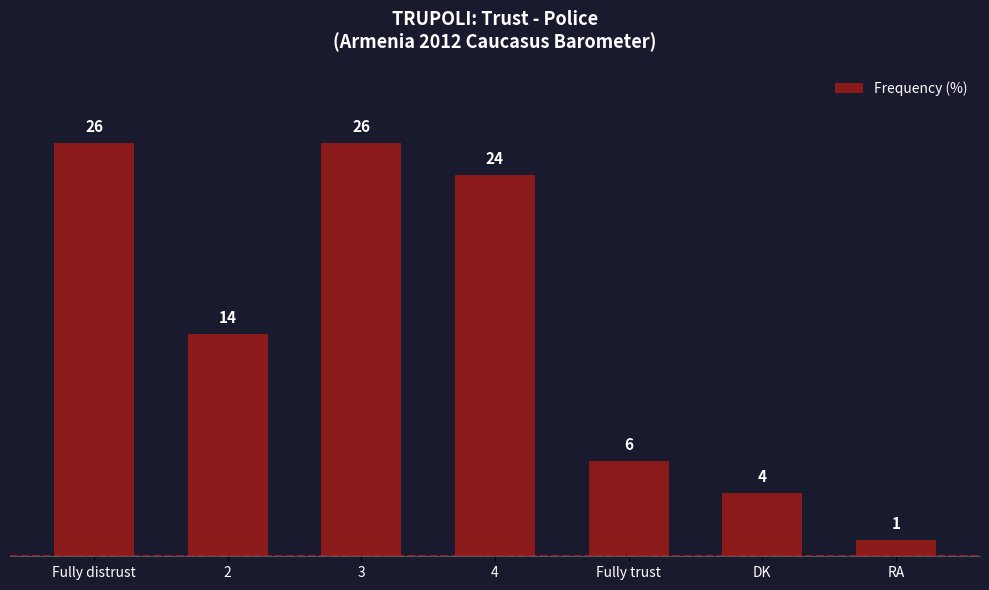

What is the label of the 1st bar from the right?

RA